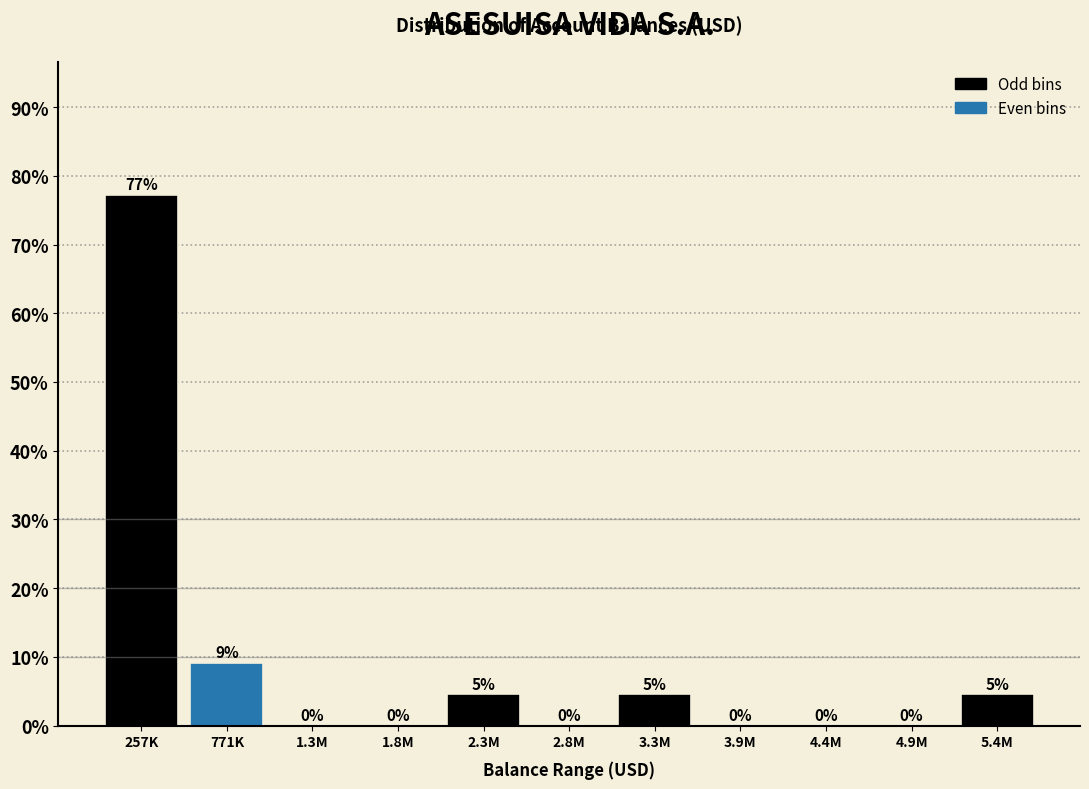

Between 4.4M and 257K, which is larger?

257K